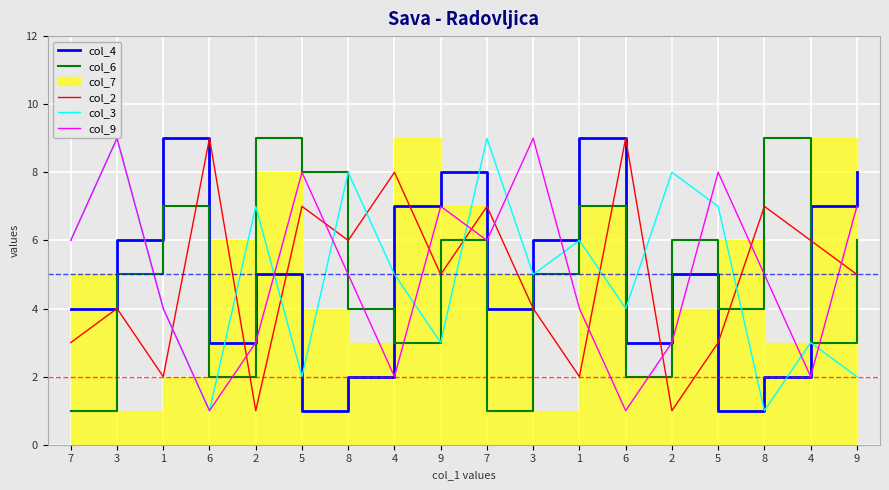

What is the difference between the maximum and second lowest values in the col_6 series?

8